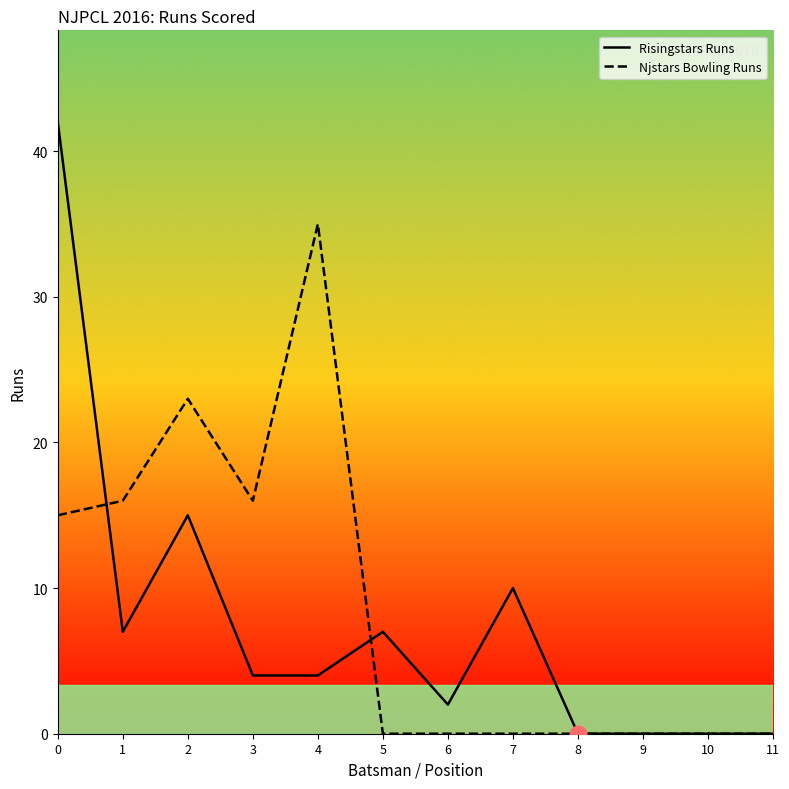

In Risingstars Runs, how many points are lower than both neighbors (excluding endpoints)?

2